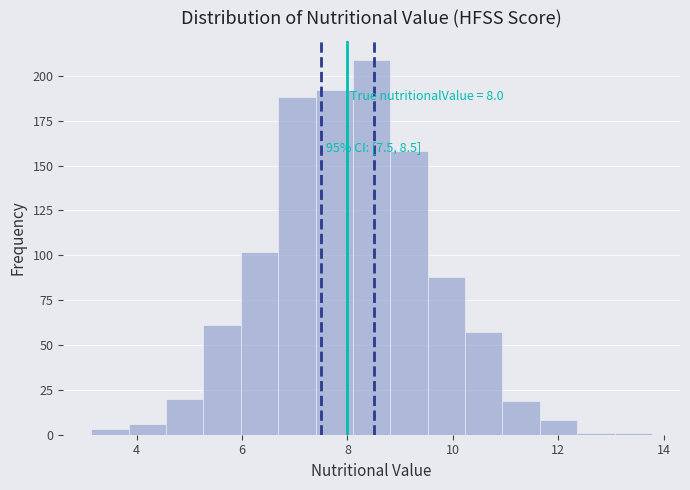

Around what value on the x-axis is the tallest bar? Give the approximate position of its centre, as read against the axis.

8.4